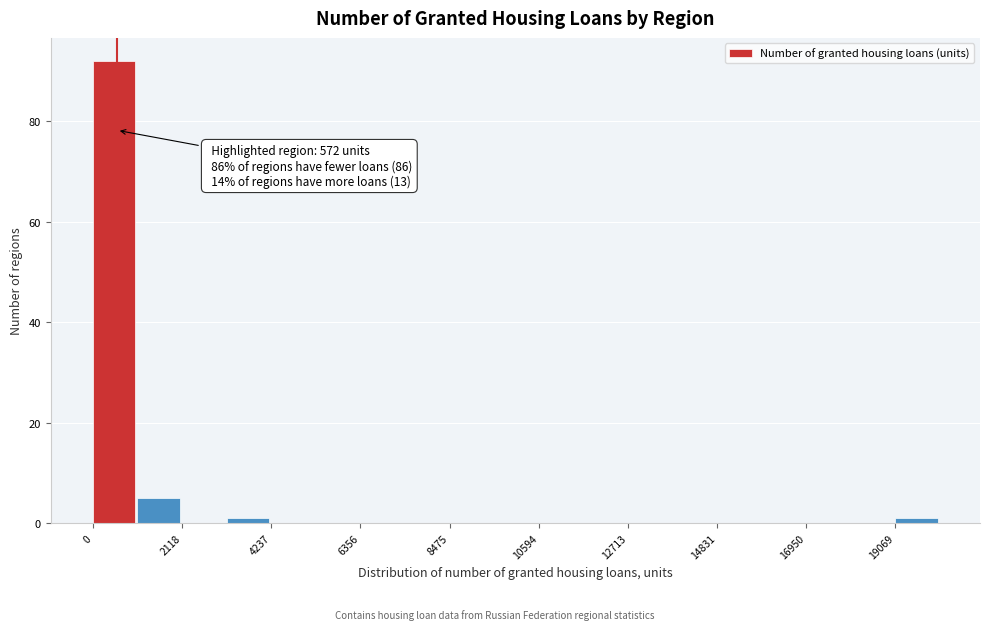

Around what value on the x-axis is the tallest bar? Give the approximate position of its centre, as read against the axis.

500